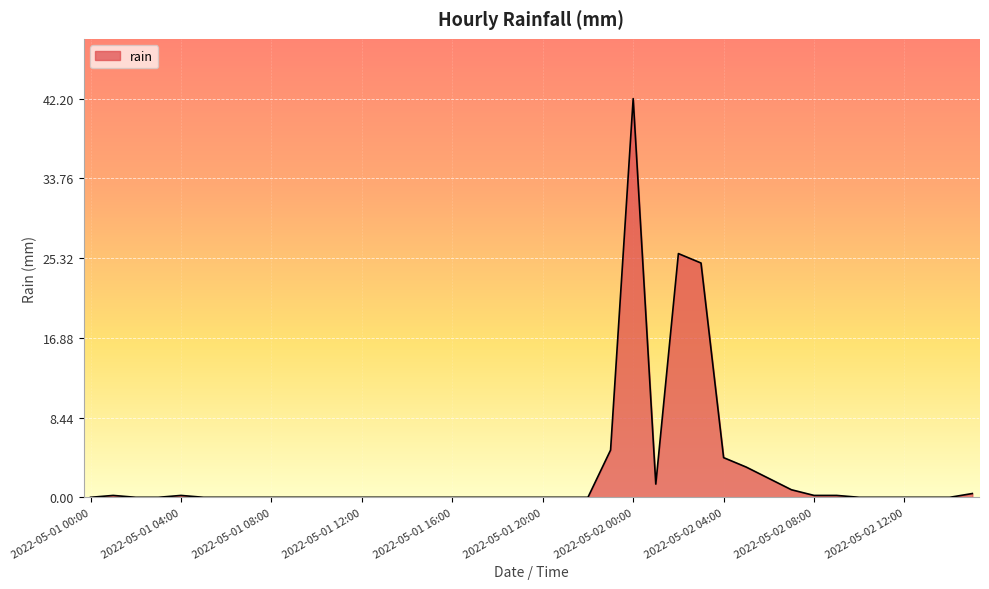

Reading left to right, list all the values displayed in this chart.

0.0	0.2	0.0	0.0	0.2	0.0	0.0	0.0	0.0	0.0	0.0	0.0	0.0	0.0	0.0	0.0	0.0	0.0	0.0	0.0	0.0	0.0	0.0	5.0	42.2	1.4	25.8	24.8	4.2	3.2	2.0	0.8	0.2	0.2	0.0	0.0	0.0	0.0	0.0	0.4